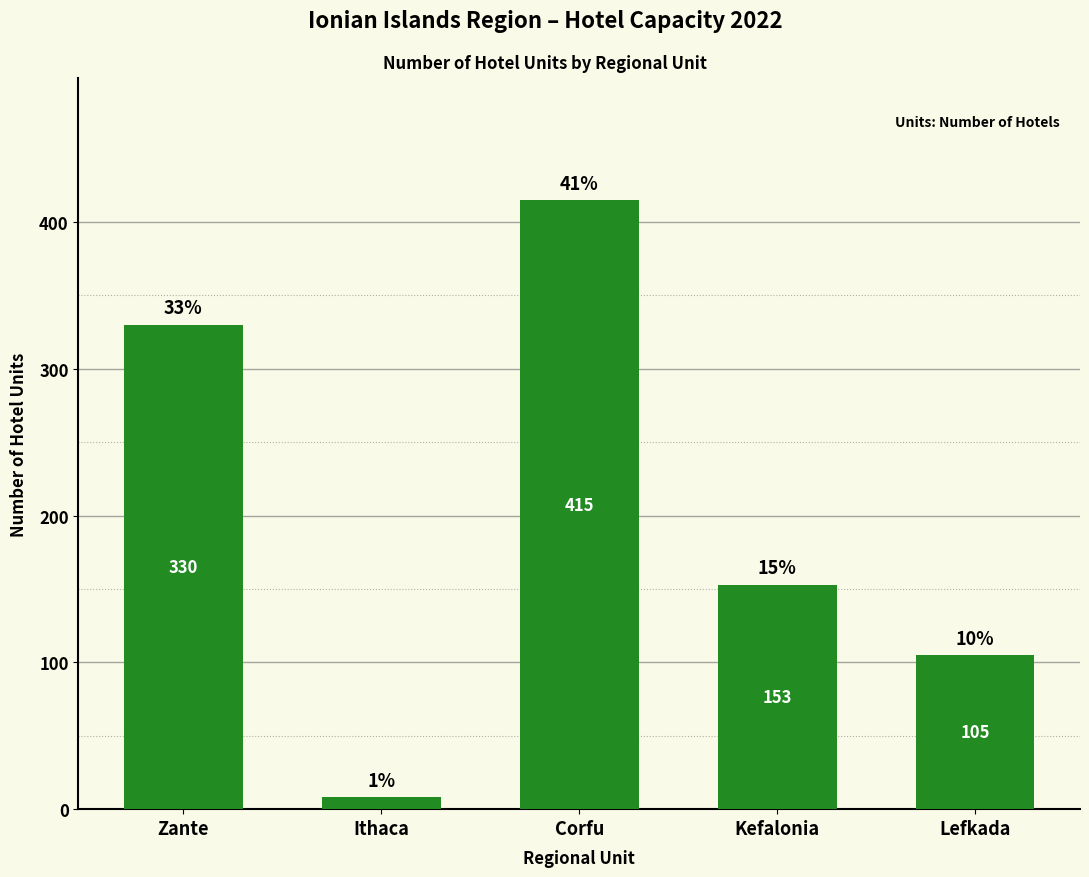

Which label corresponds to the largest value in the chart?

Corfu